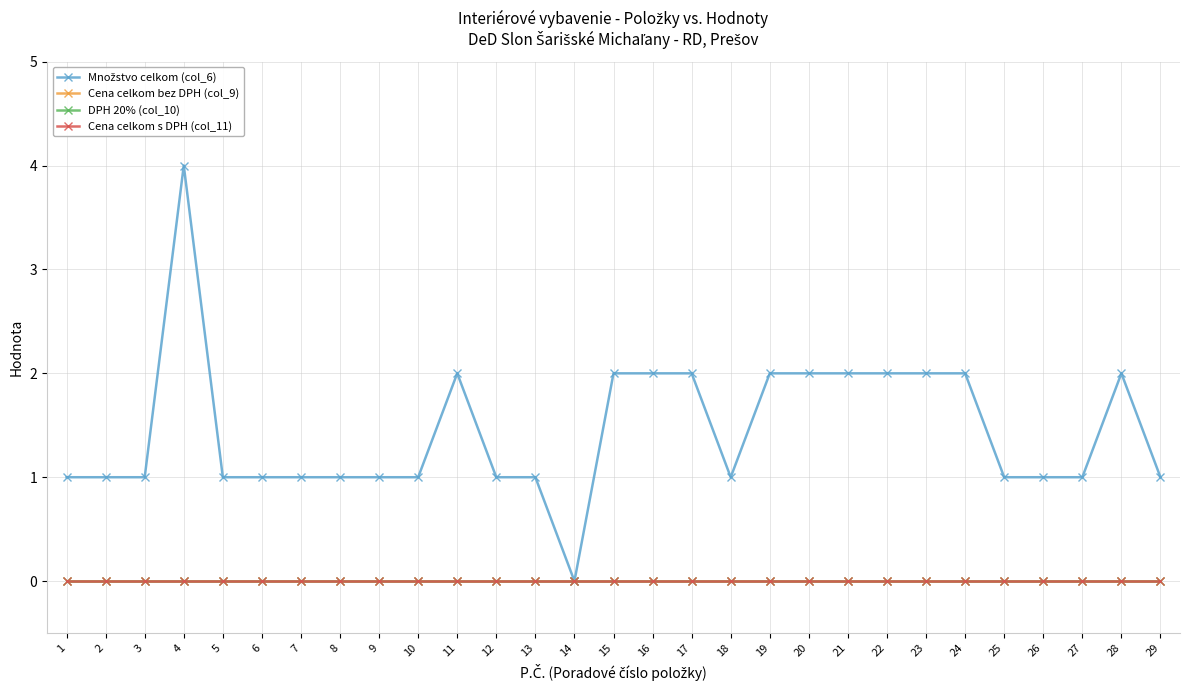

Does the chart have visible grid lines?

Yes